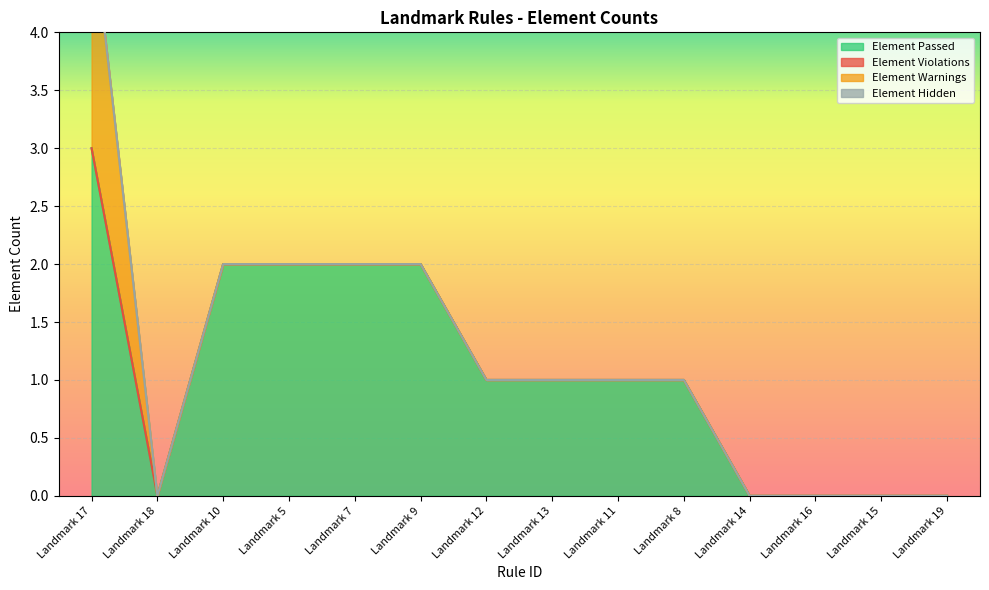

What is the label of the 14th point from the left?

Landmark 19